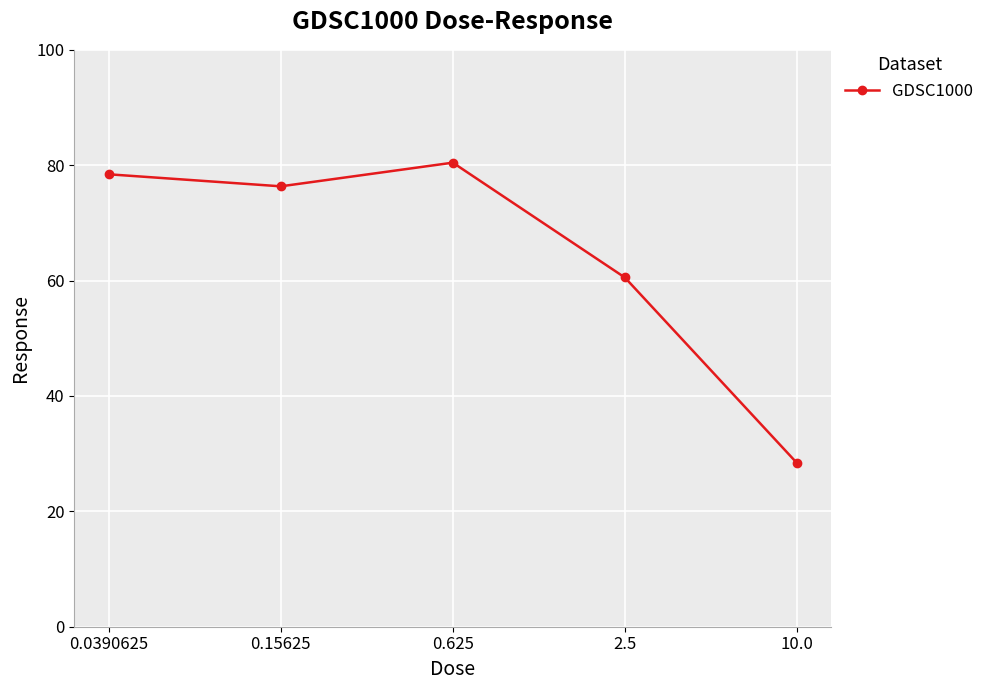

What is the label of the 2nd point from the left?

0.15625